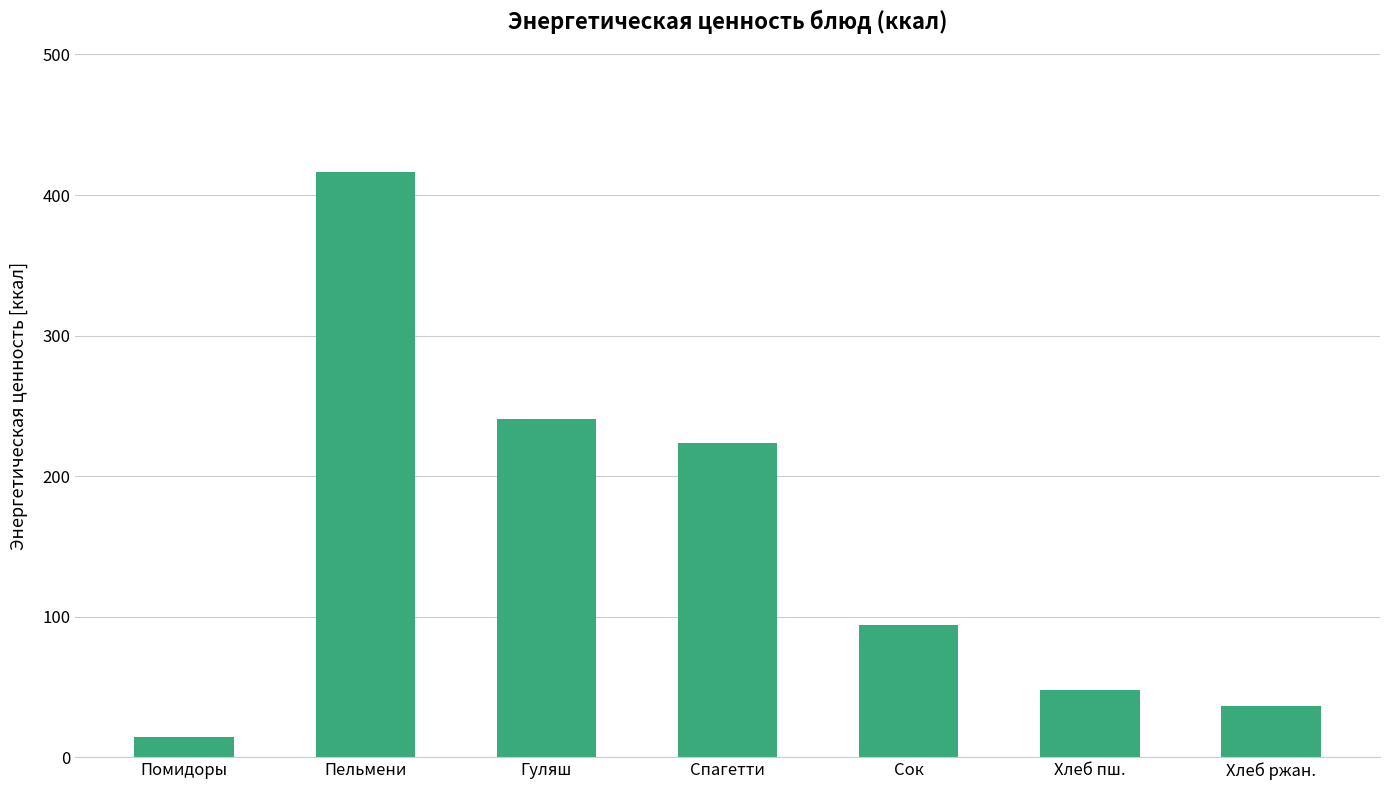

At which category does the chart reach its minimum across all series?

Помидоры